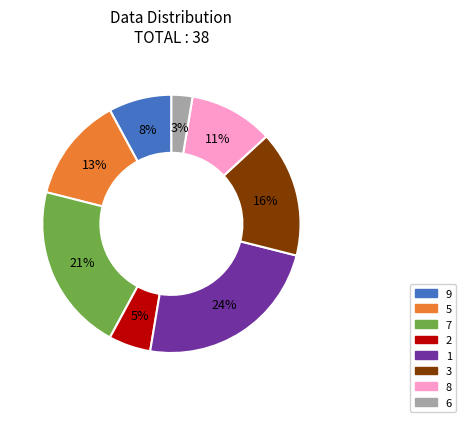

Is the sum of 5 and 1 greater than half?

No